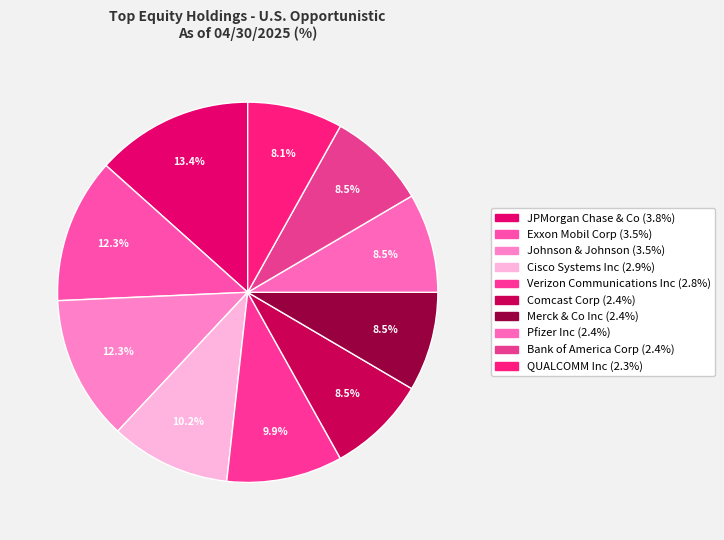

To the nearest percent, what portion does JPMorgan Chase & Co represent?

13%